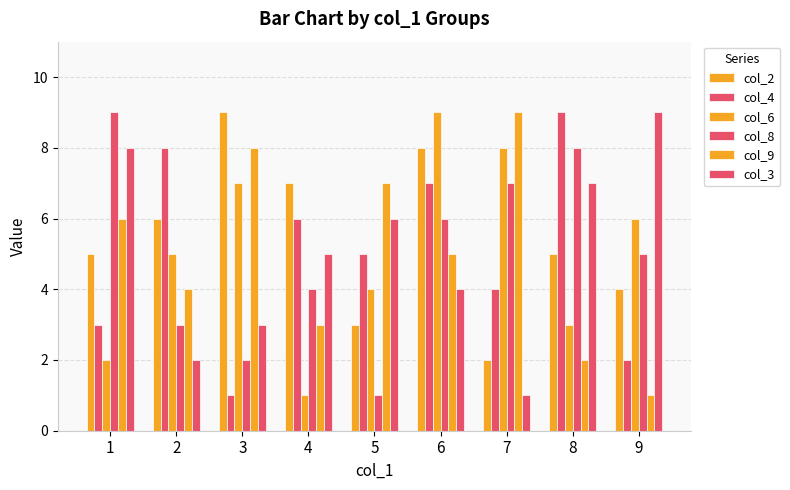

The col_2 series shows 2 at 9. True or false?

False